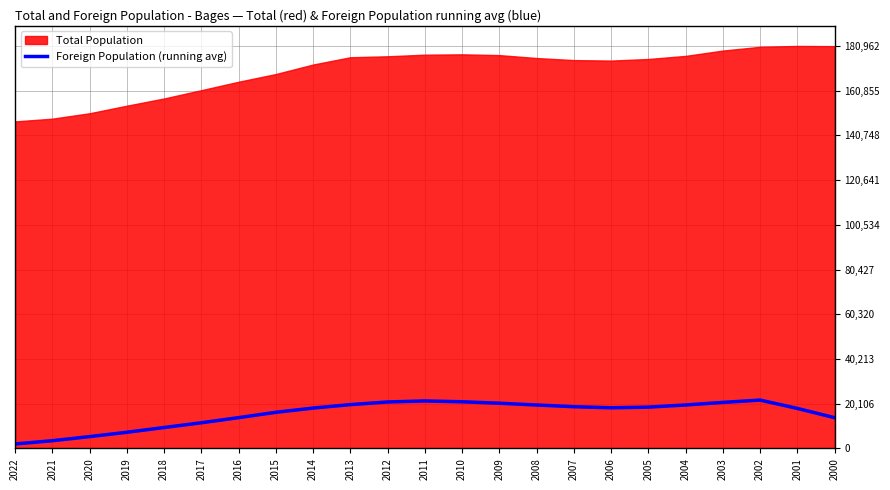

At which label is the value closest to 11856?

2017